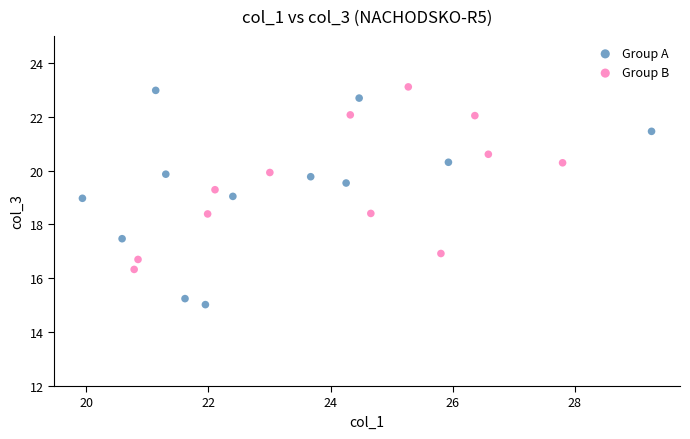

Which series contains the highest Y value?

Group B